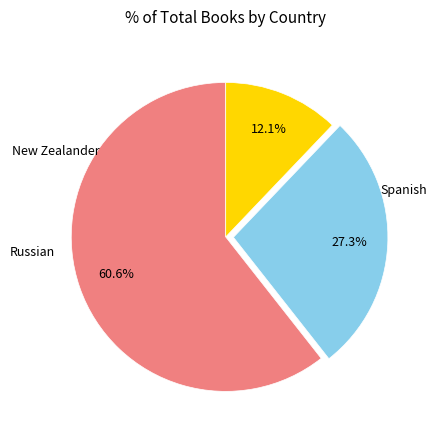

Is there any slice that represents more than half of the pie?

Yes